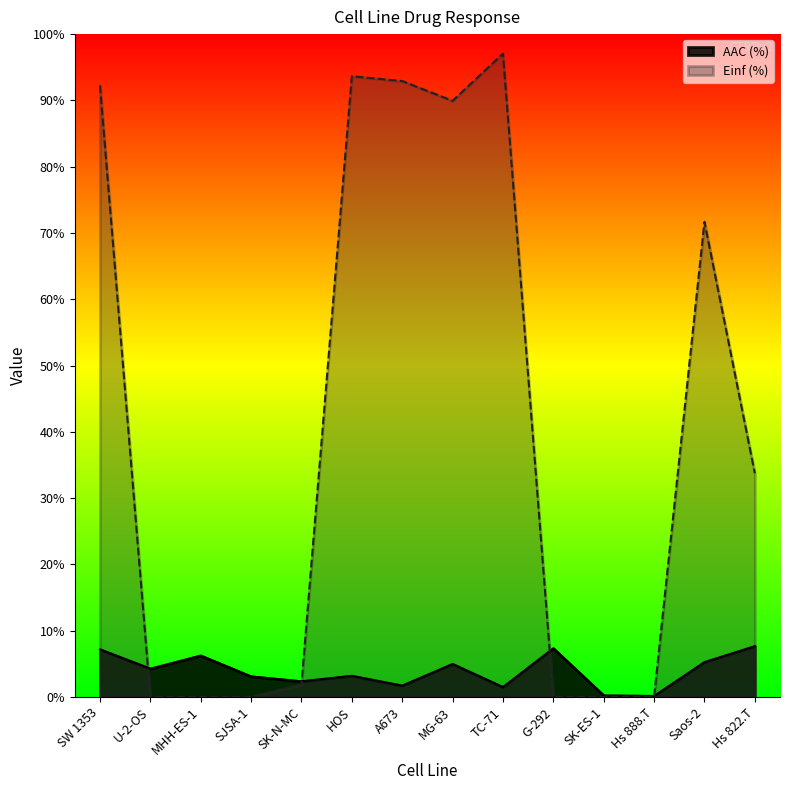

What is the value of the Einf (%) point at the 14th from the left?

33.7